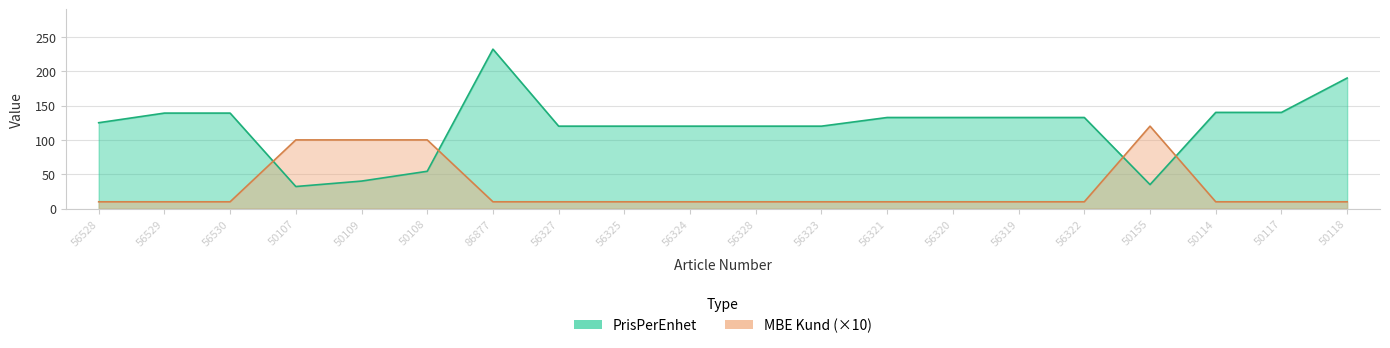

What is the approximate value of MBE Kund at 56321?

10.0